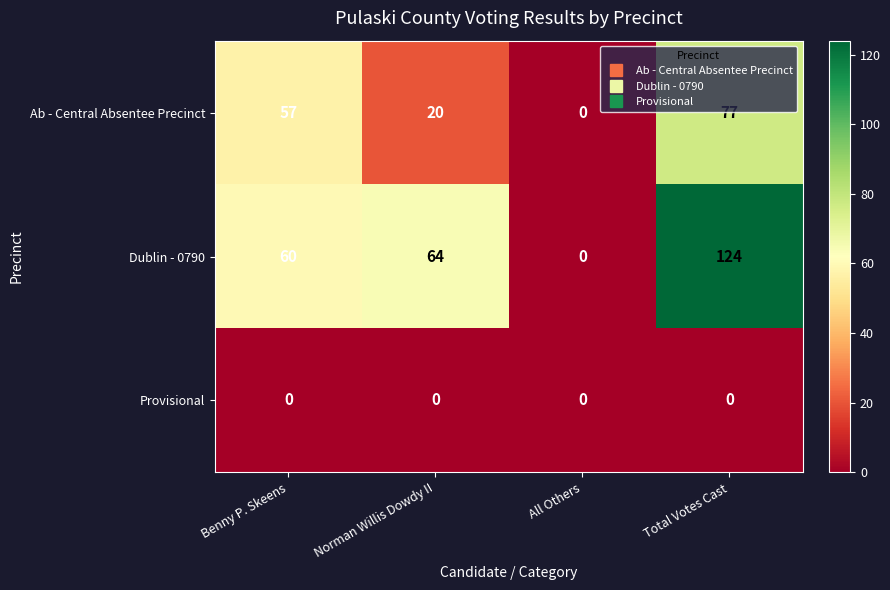

At which label does Ab - Central Absentee Precinct reach its minimum?

All Others